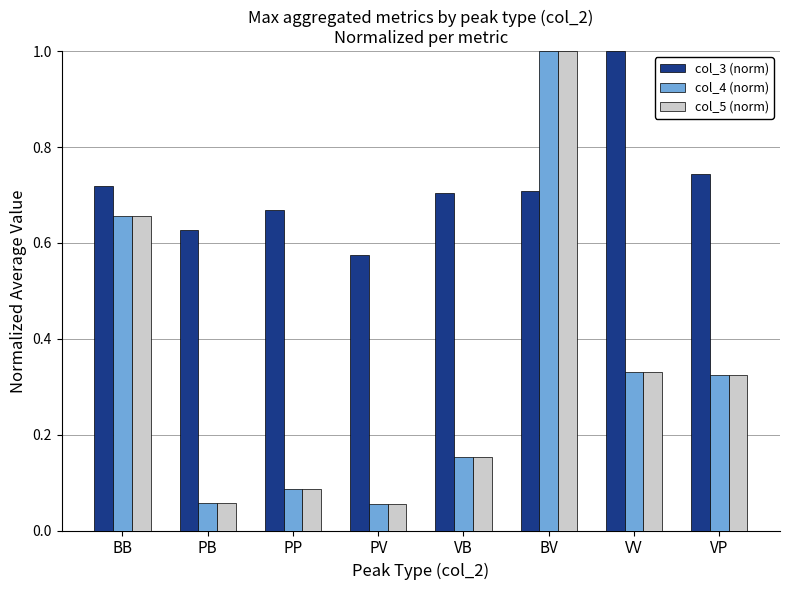

What is the maximum value shown in the chart?

1.0